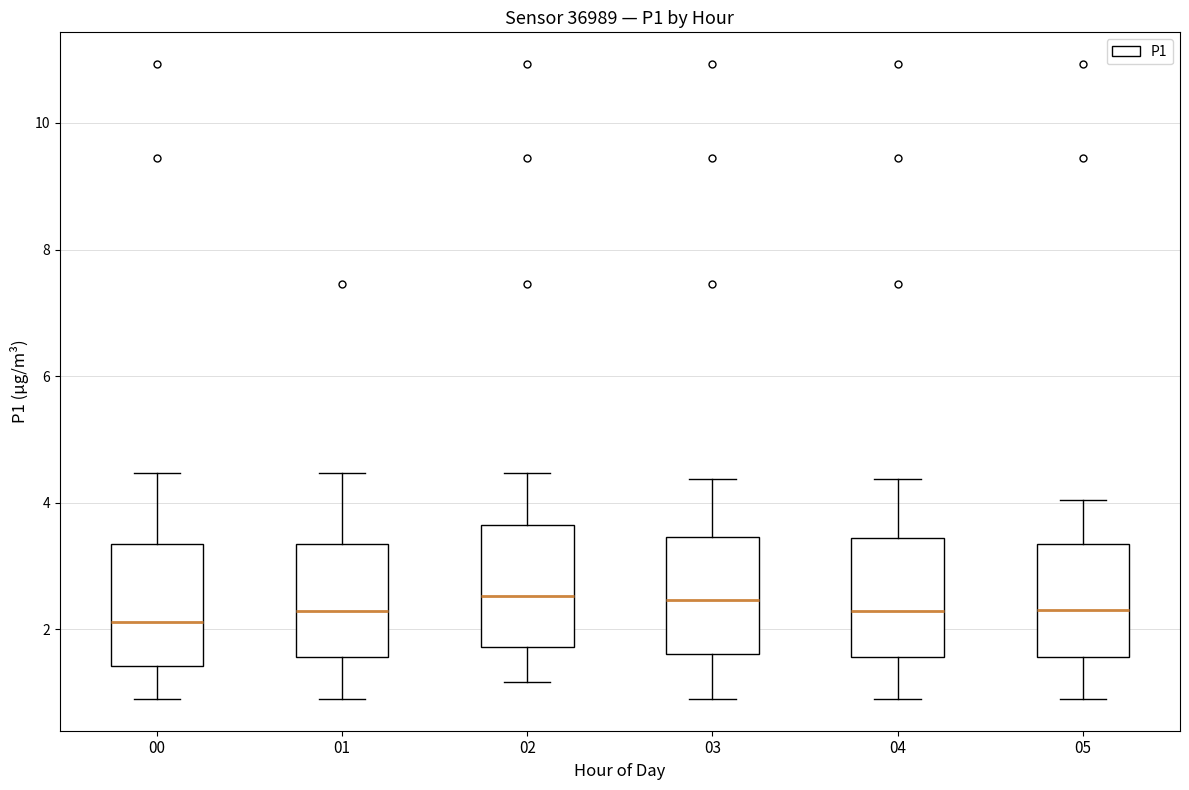

Reading left to right, transcribe this box plot: for each box, give where its median line is, the range the box spans, and where its two whiskers end, as read against the y-axis. The values are not printed on the chart, so give them approximately, as read against the axis.

00: median 2.2, box 1.4 to 3.4, whiskers 1.0 to 4.4
01: median 2.2, box 1.6 to 3.4, whiskers 1.0 to 4.4
02: median 2.6, box 1.8 to 3.6, whiskers 1.2 to 4.4
03: median 2.4, box 1.6 to 3.4, whiskers 1.0 to 4.4
04: median 2.2, box 1.6 to 3.4, whiskers 1.0 to 4.4
05: median 2.4, box 1.6 to 3.4, whiskers 1.0 to 4.0